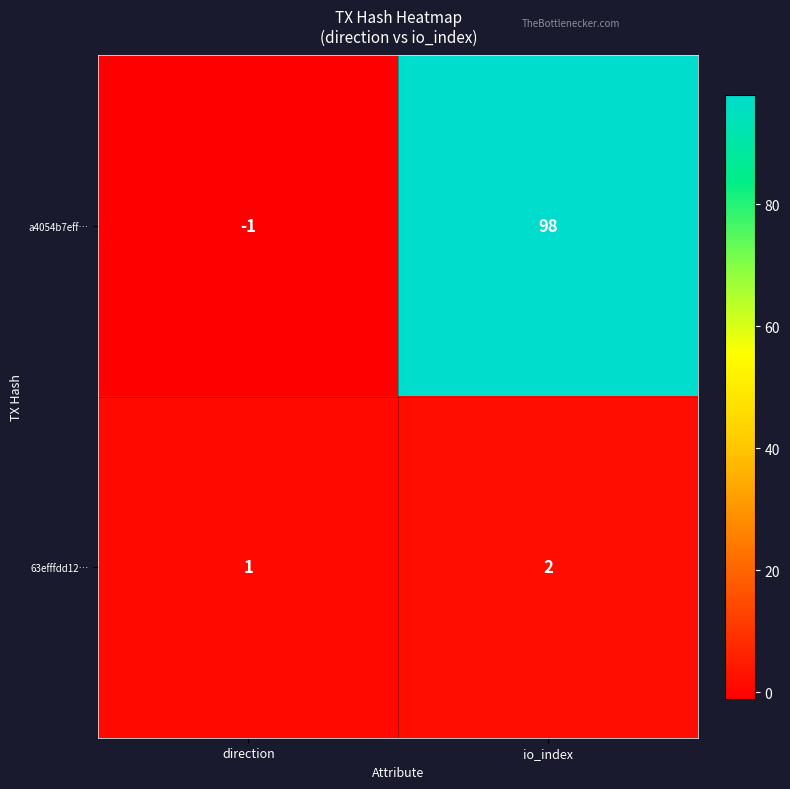

Which series has the largest range (max minus min)?

a4054b7eff…